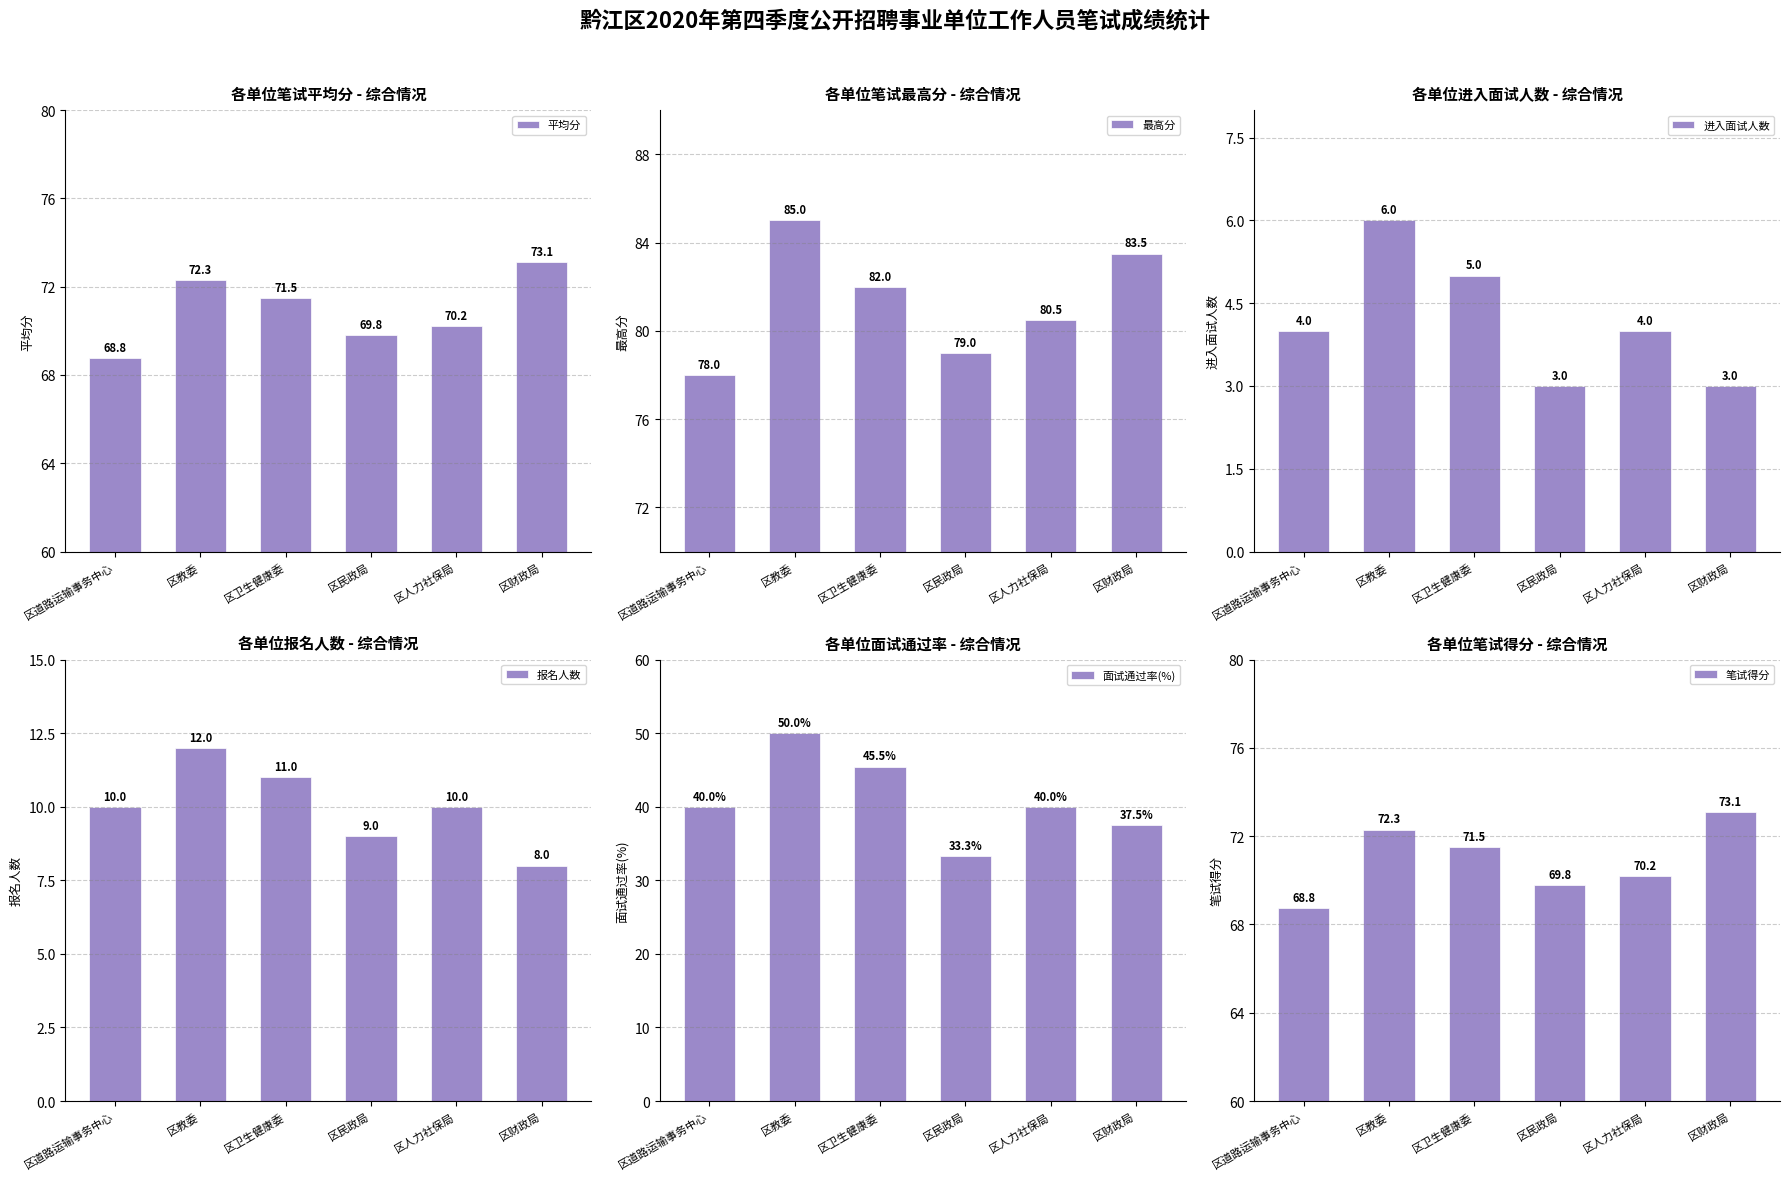

The value of 平均分 at 区民政局 is 69.8. True or false?

True